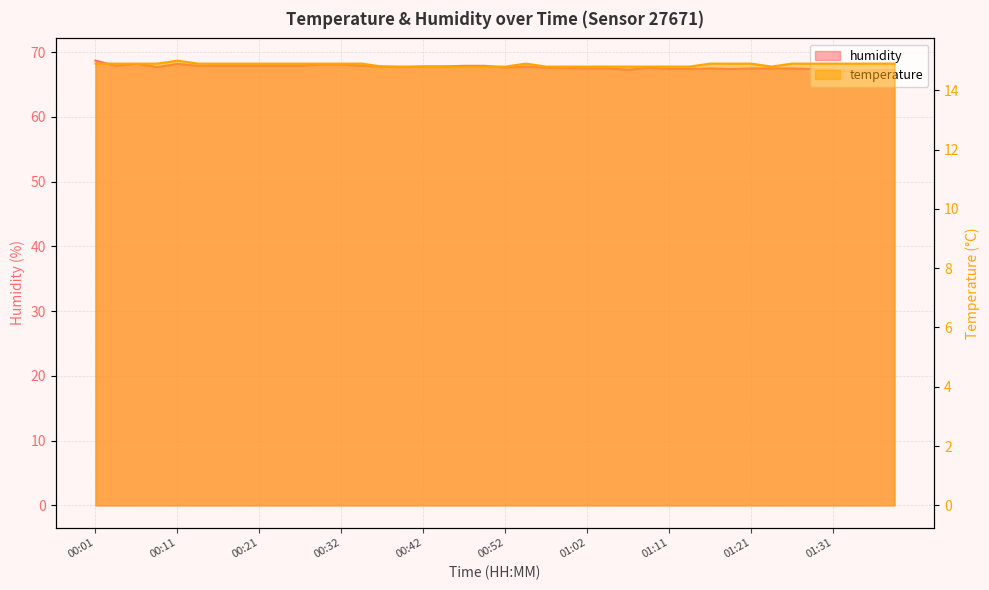

How many lines are shown in the chart?

2